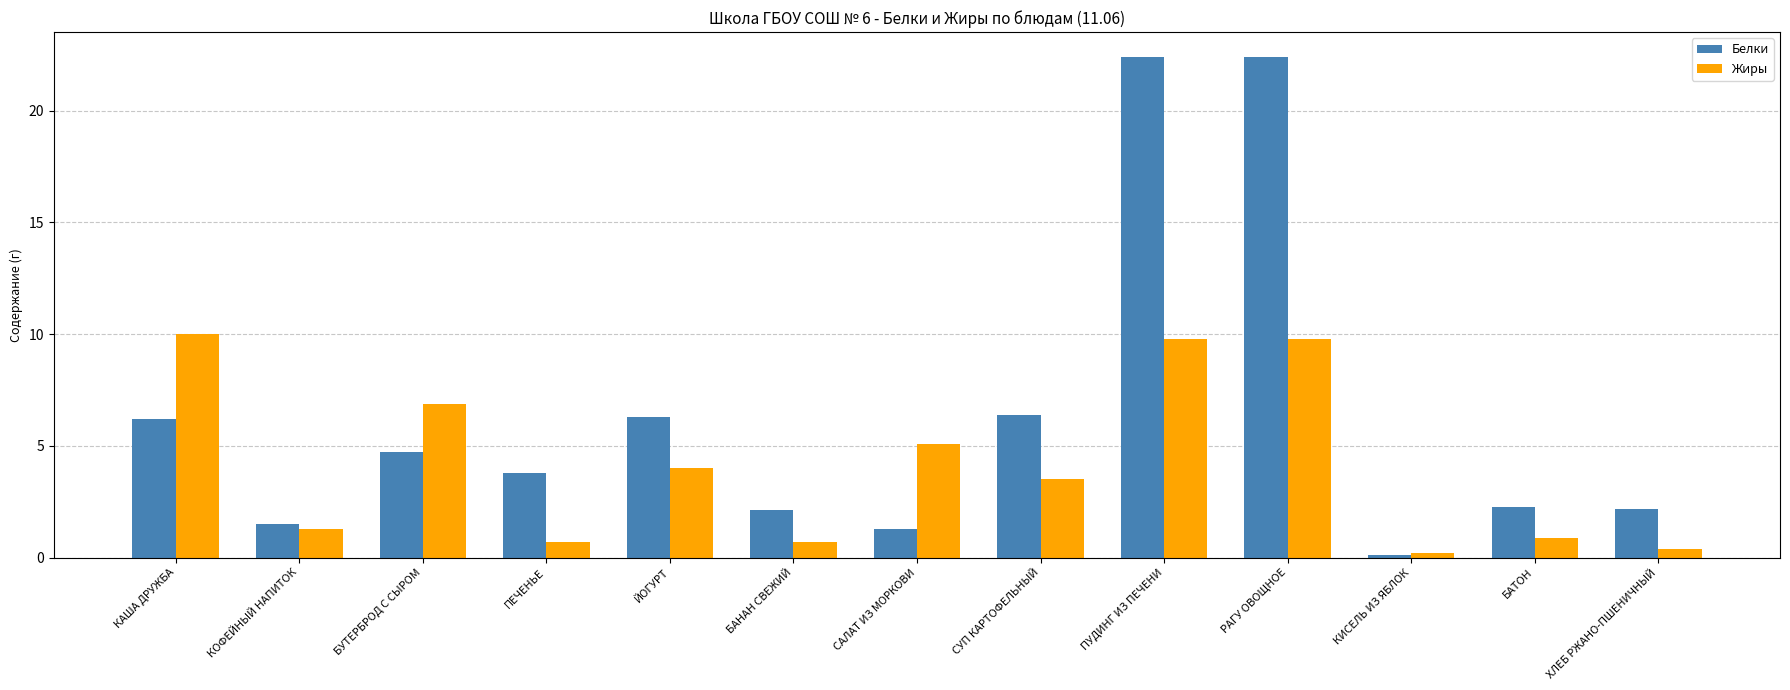

What are all the series names shown in the legend?

Белки, Жиры